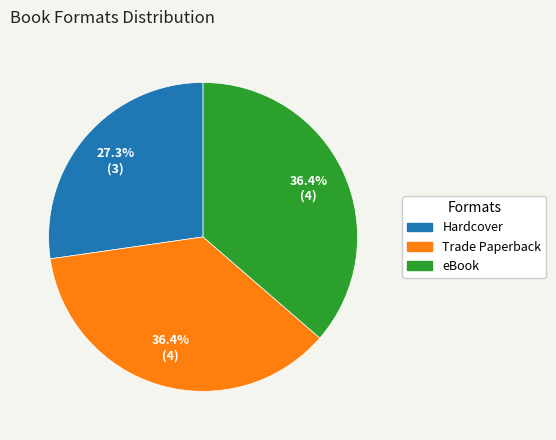

What is the ratio of the value at eBook to the value at Trade Paperback?

1.0